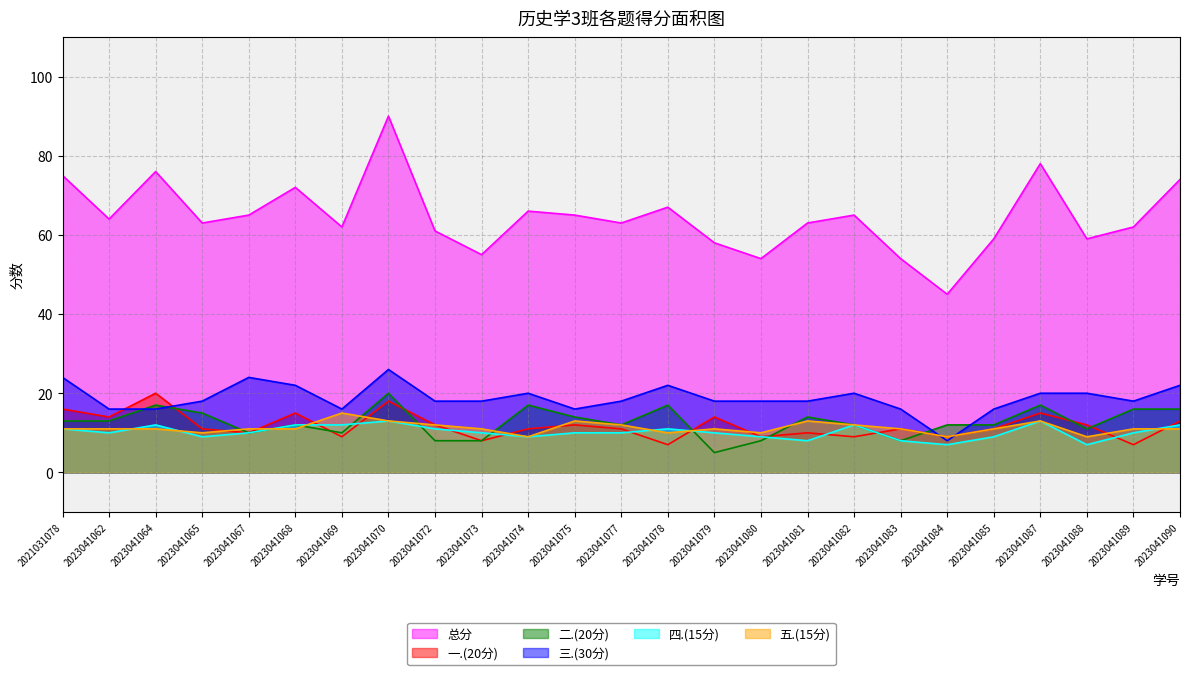

What is the approximate value of 二.(20分) at 2023041084, to the nearest 10?

10